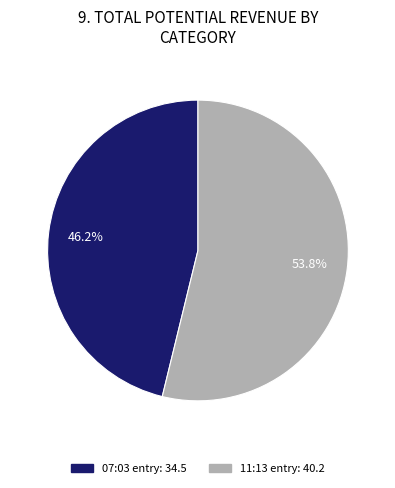

Is there any slice that represents more than half of the pie?

Yes